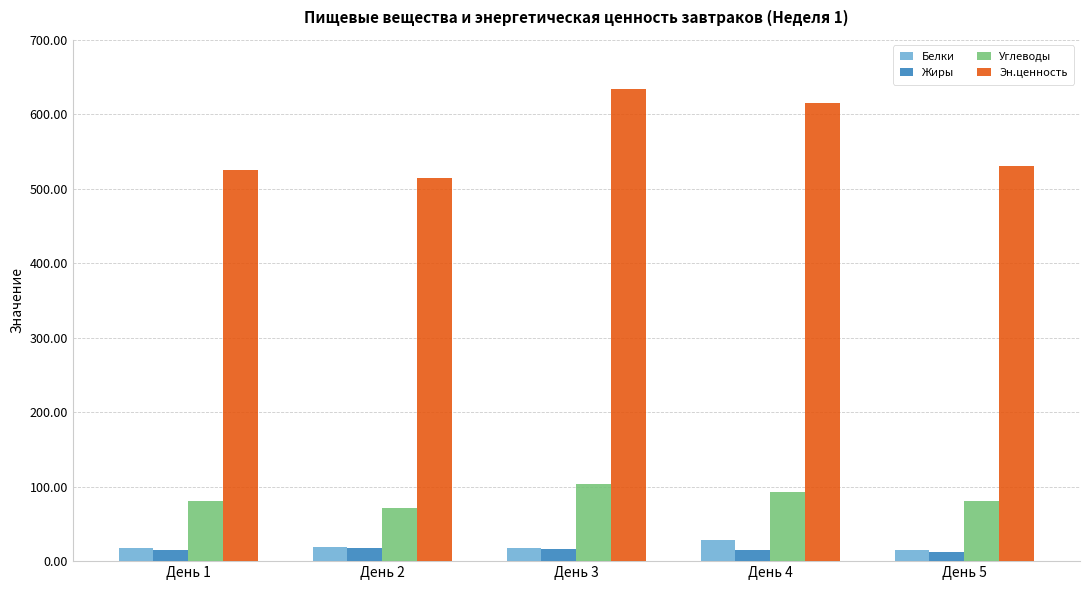

Is the value of Жиры at День 2 greater than the value of Эн.ценность at День 3?

No